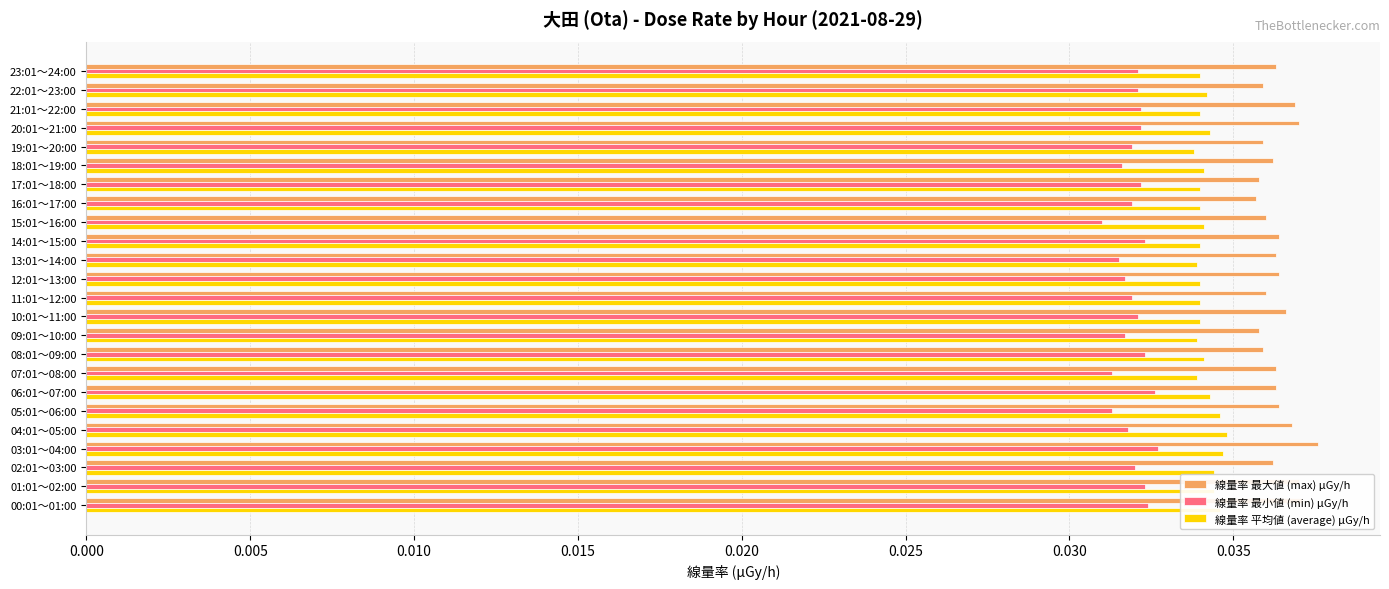

At how many categories does at least one series exceed 0?

24